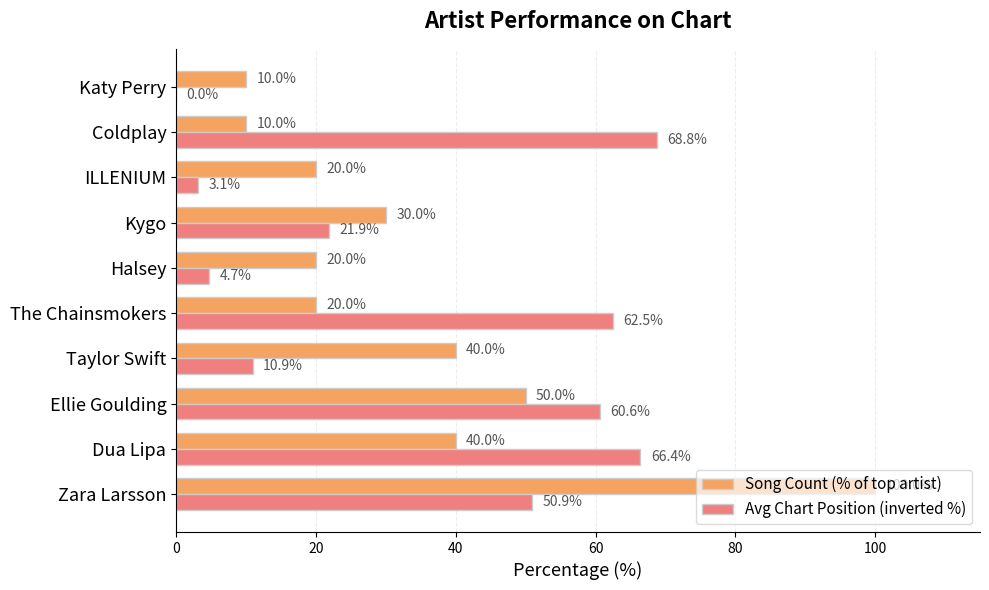

Where is Song Count (% of top artist) nearest to the value 55?

Ellie Goulding